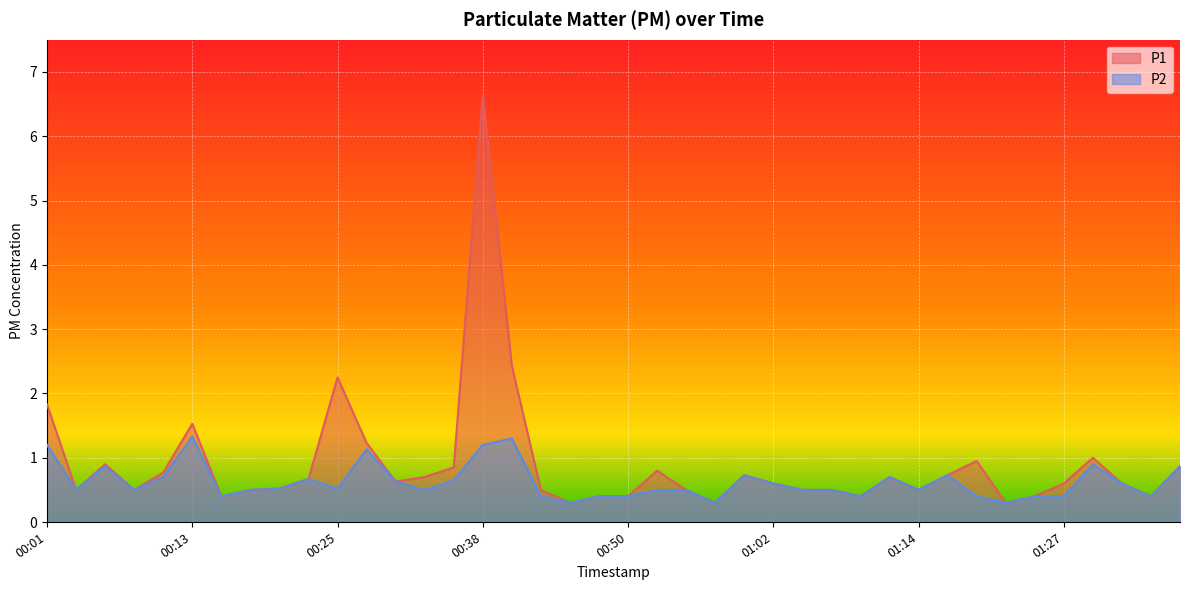

Which series changed the most between 00:18 and 01:14?

P1